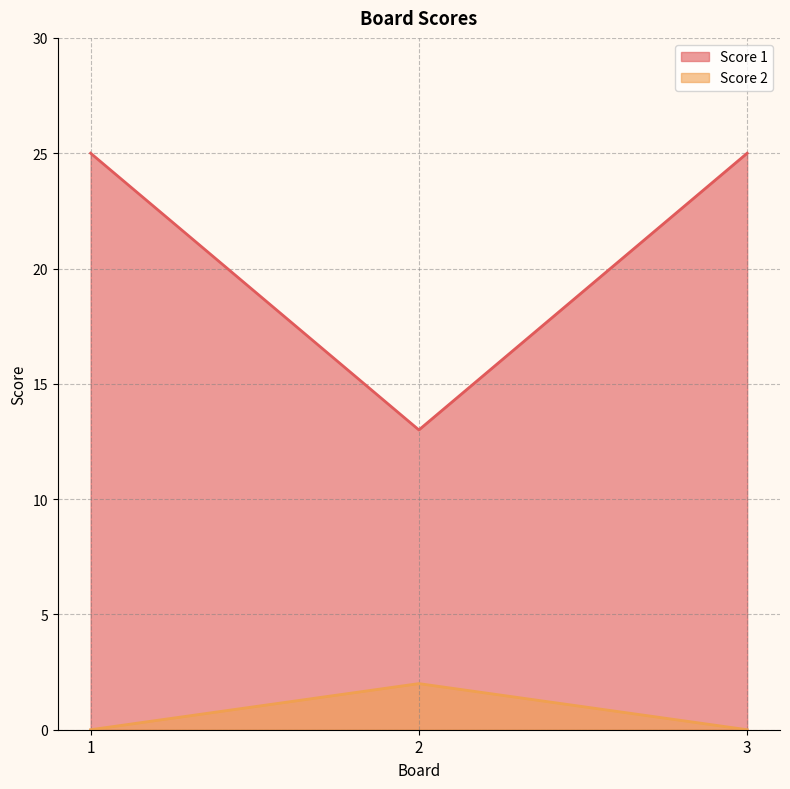

What is the value of the Score 1 point at the 3rd from the left?

25